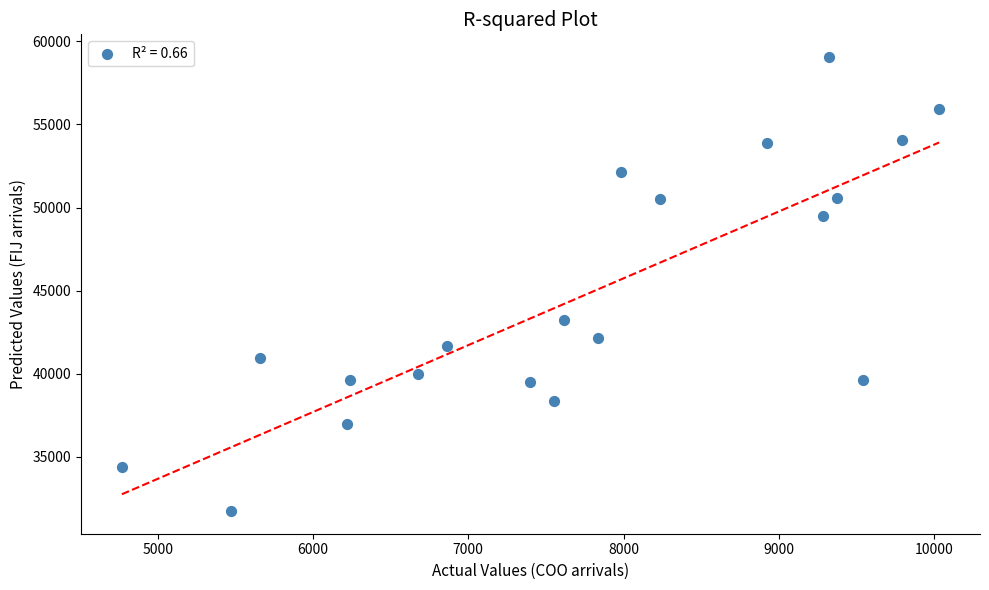

What Y value in the scatter plot is closest to 45397?

43207